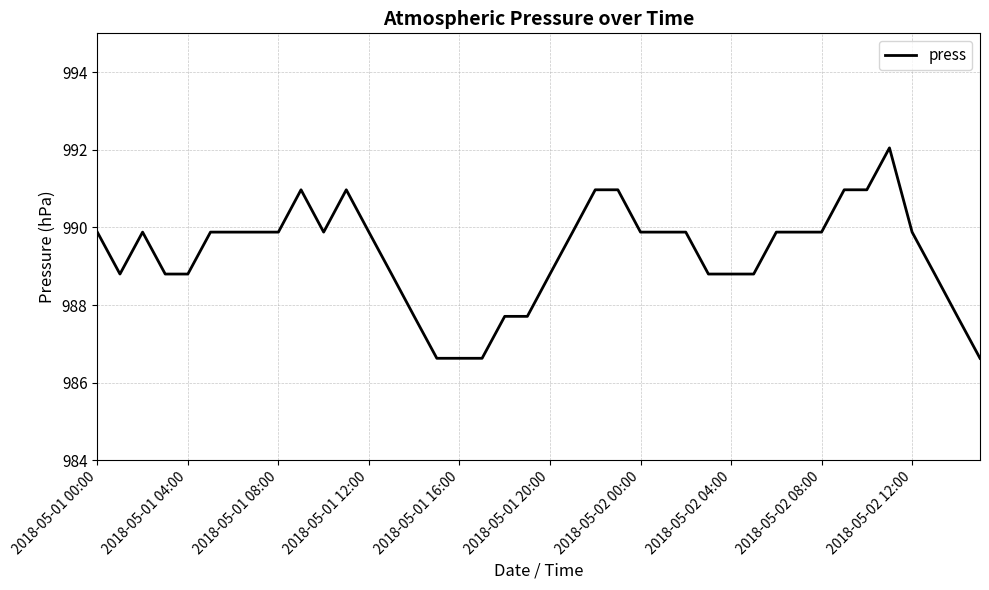

What is the smallest value displayed?

986.6